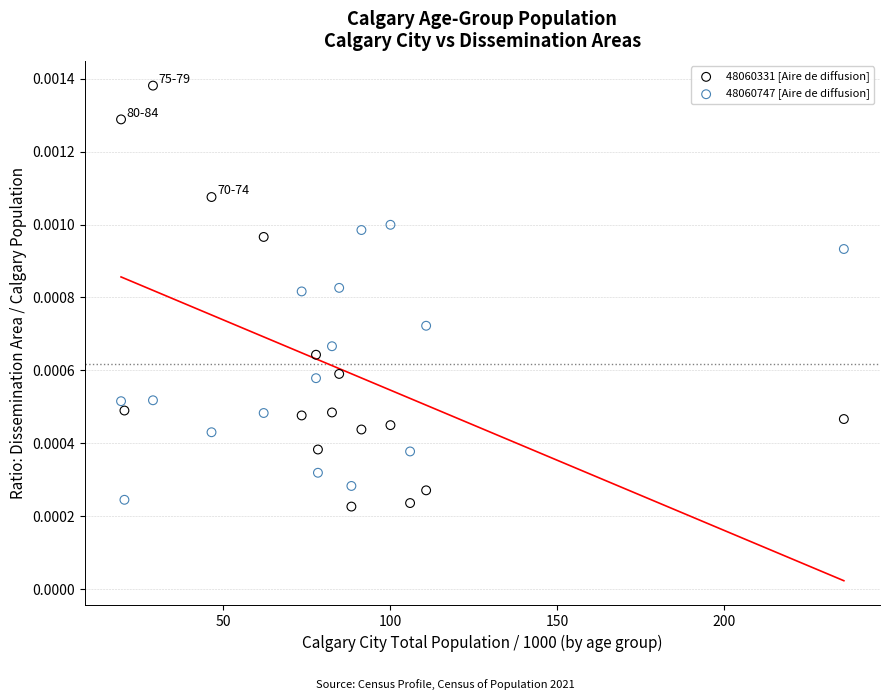

Which series reaches the minimum Y coordinate?

48060331 [Aire de diffusion]